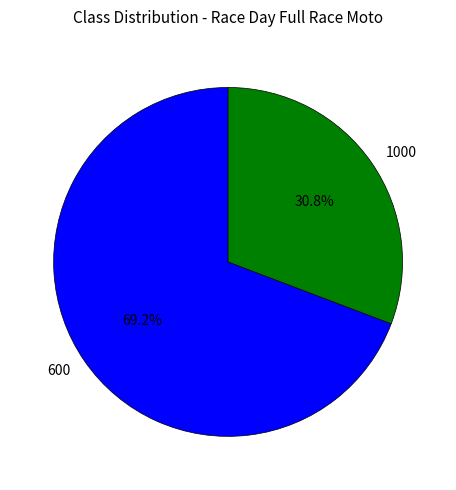

How many segments does this pie chart have?

2